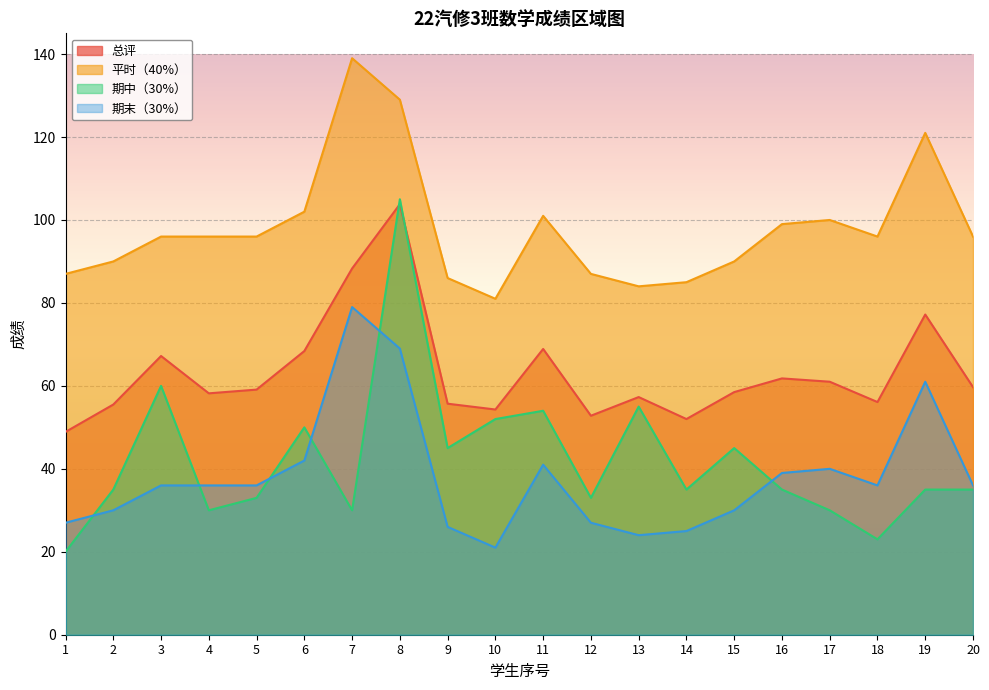

What is the difference between the highest and lowest values at 18?

73.0